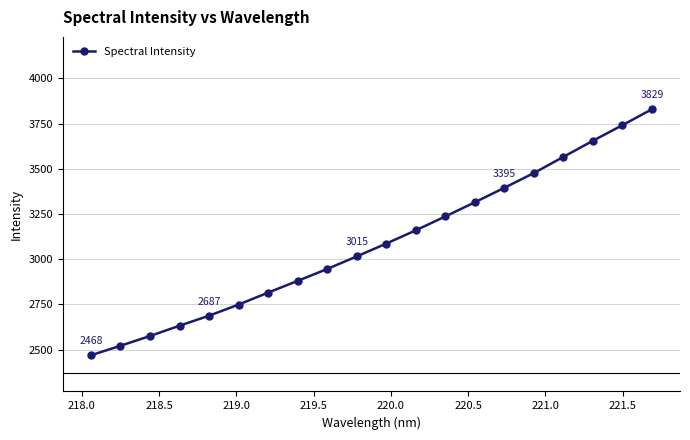

What is the smallest value displayed?

2468.1